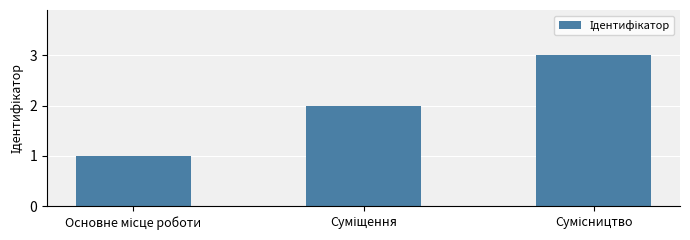

What is the sum of all values?

6